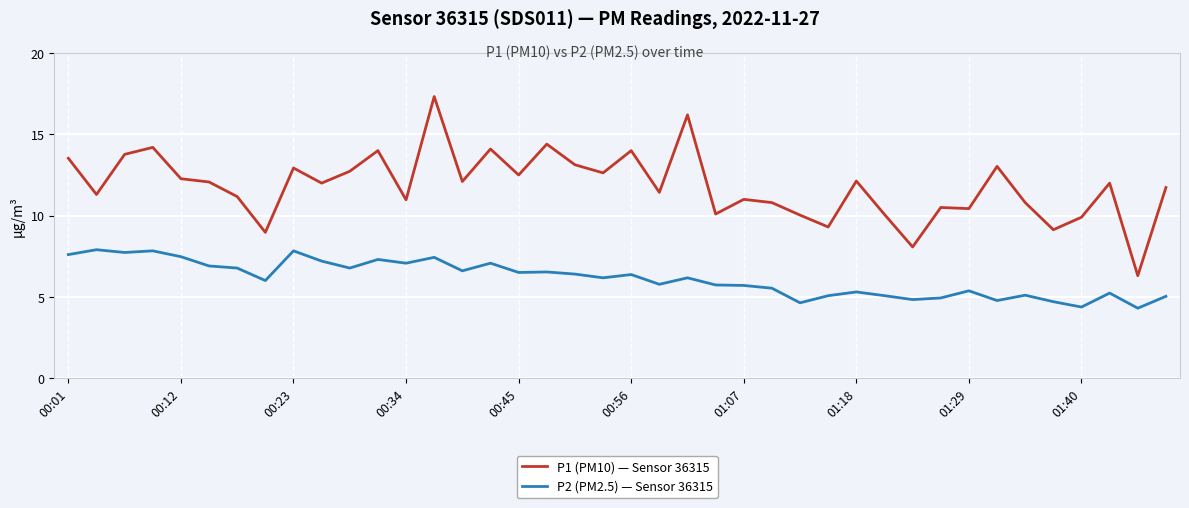

Which series has the largest total across all categories?

P1 (PM10) — Sensor 36315